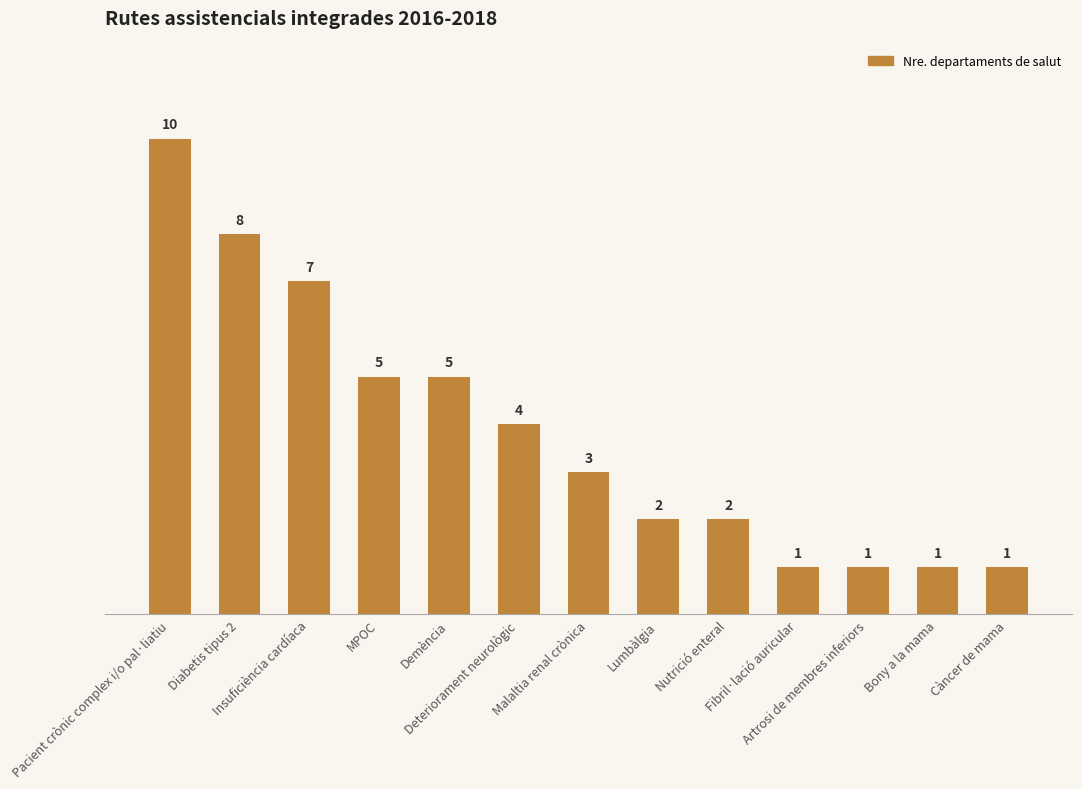

What is the value of the 6th bar from the left?

4